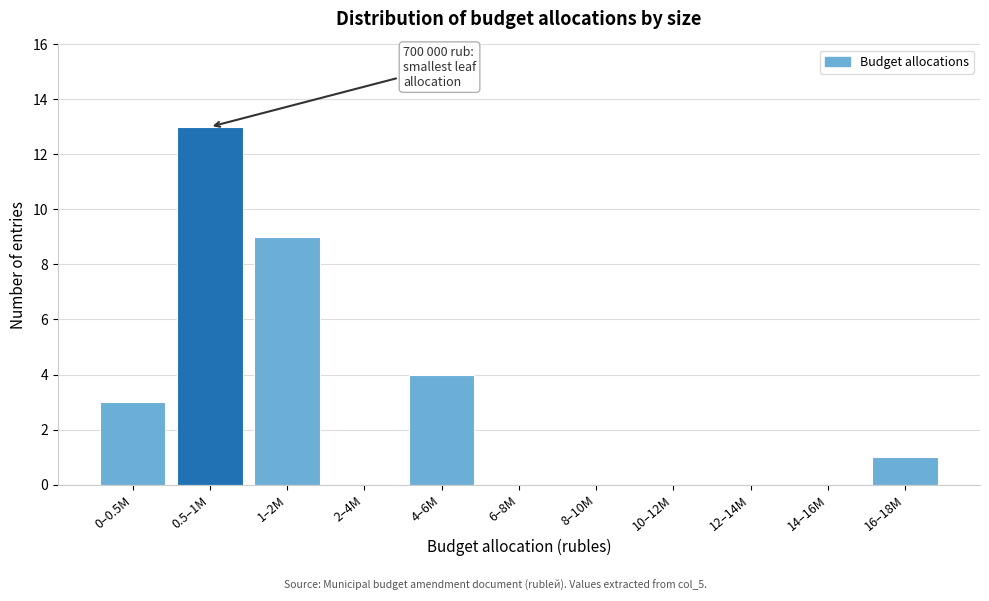

Reading left to right, what are all the values shown in this chart?

0–0.5M=3	0.5–1M=13	1–2M=9	2–4M=0	4–6M=4	6–8M=0	8–10M=0	10–12M=0	12–14M=0	14–16M=0	16–18M=1